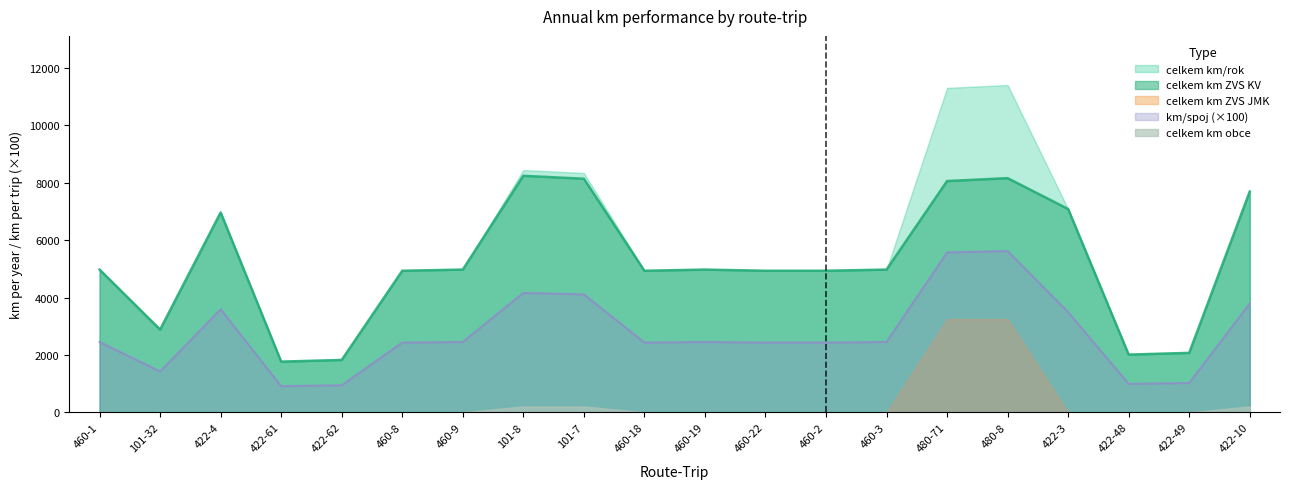

What is the spread (max minus min) of values at 460-18?

4932.9